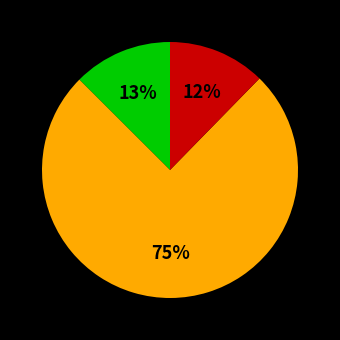

Does any single category account for the majority?

Yes